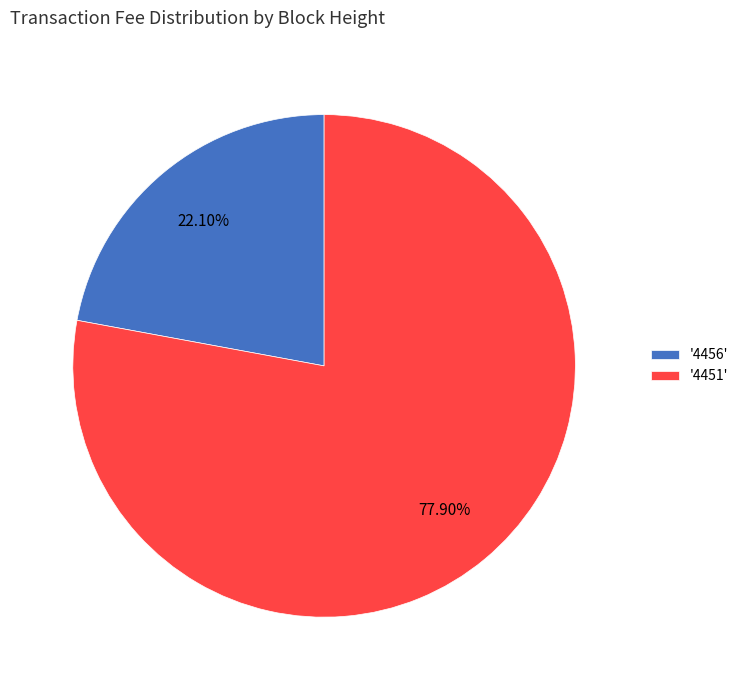

Does any single category account for the majority?

Yes